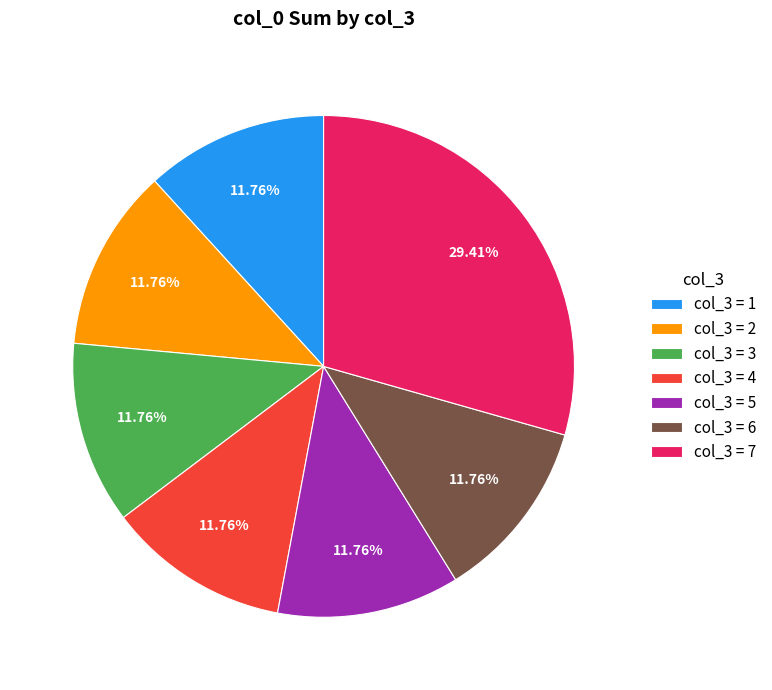

To the nearest percent, what is the average slice percentage?

14%